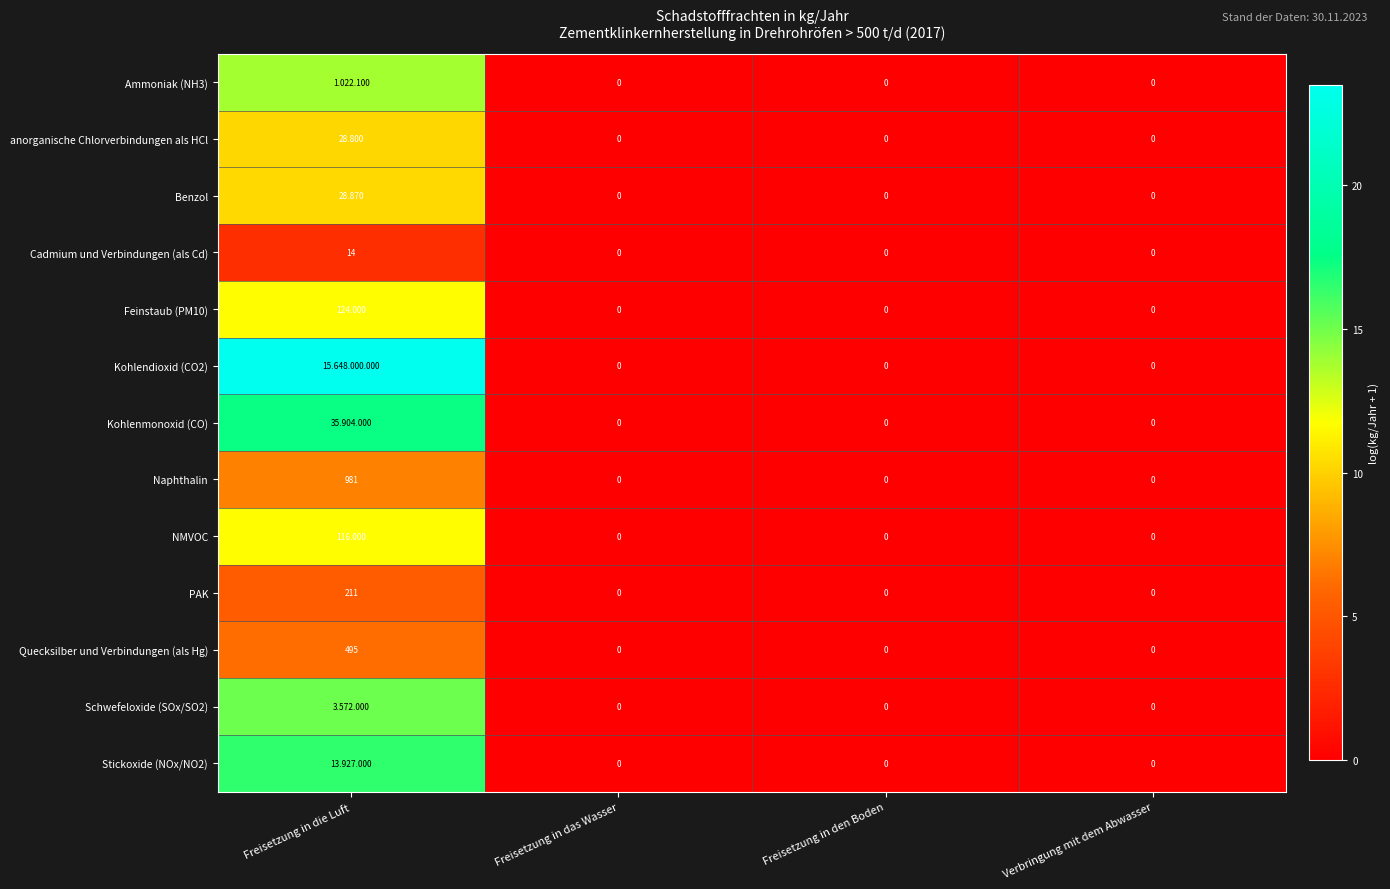

At which label does Cadmium und Verbindungen (als Cd) reach its peak?

Freisetzung in die Luft